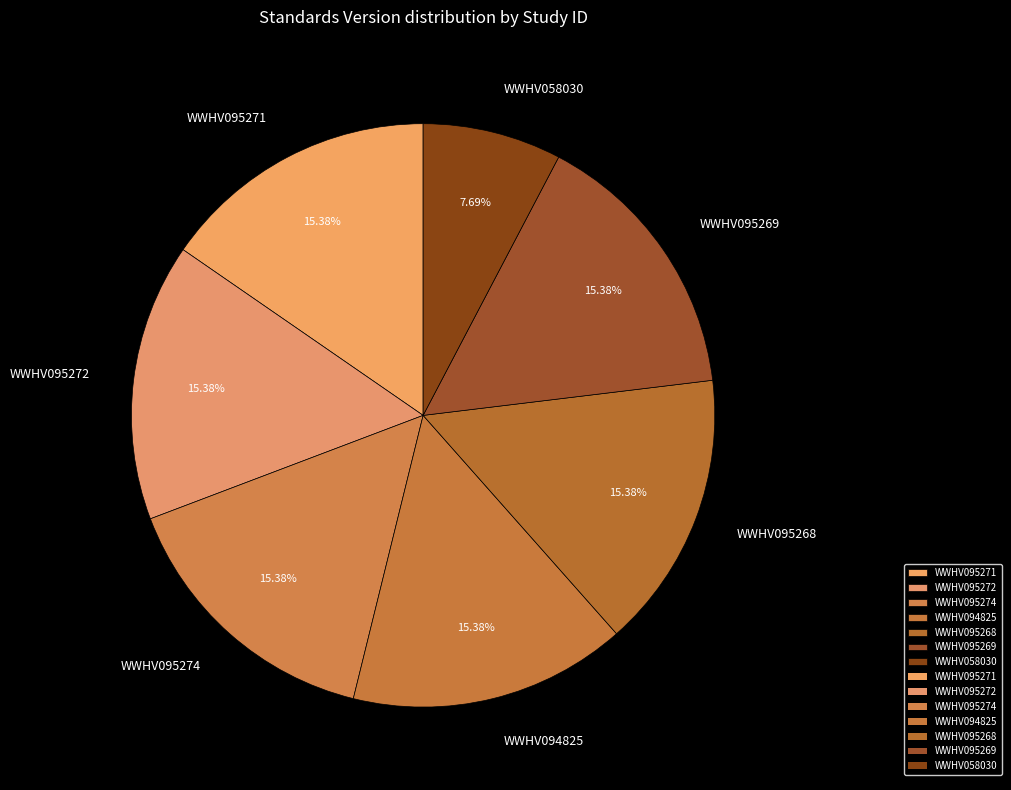

How much of the chart is everything except WWHV095274?

84.6%